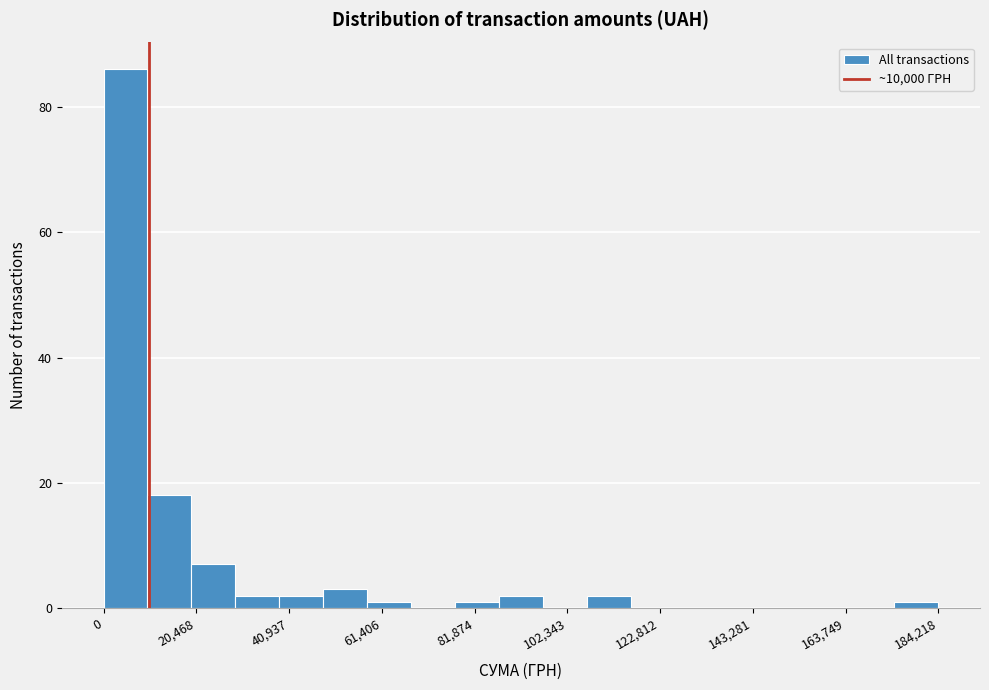

Read against the x-axis, roughly where is the centre of the tallest bar?

5000